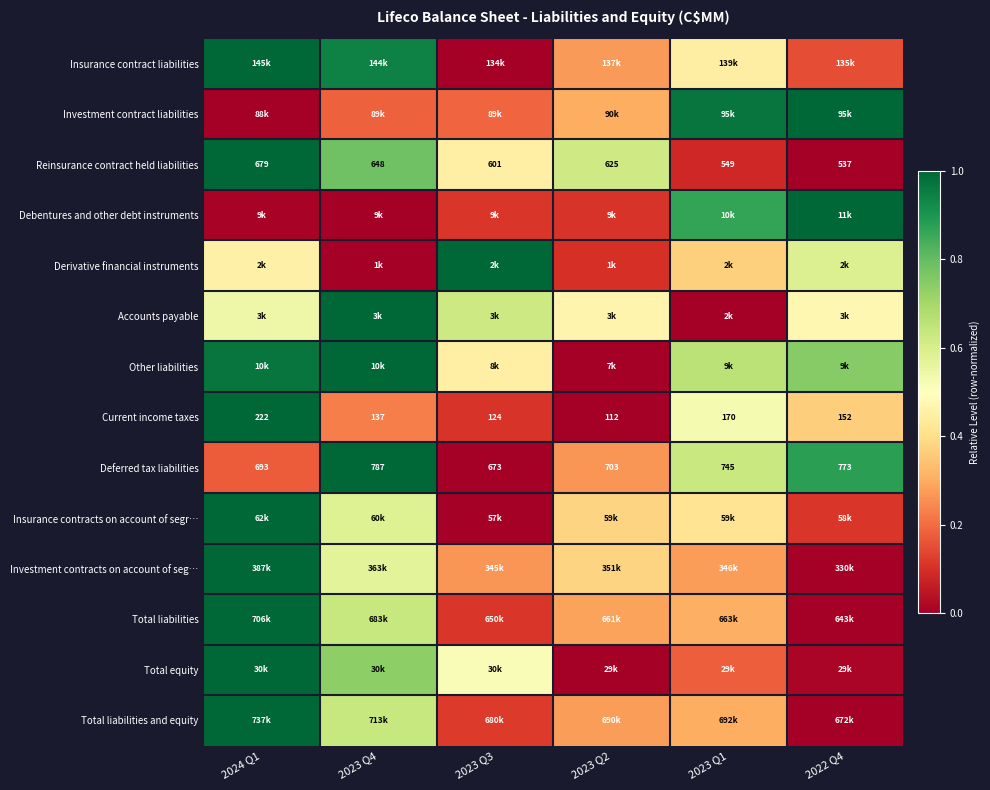

Which has a higher value, 2023 Q3 or 2023 Q4?

2023 Q4